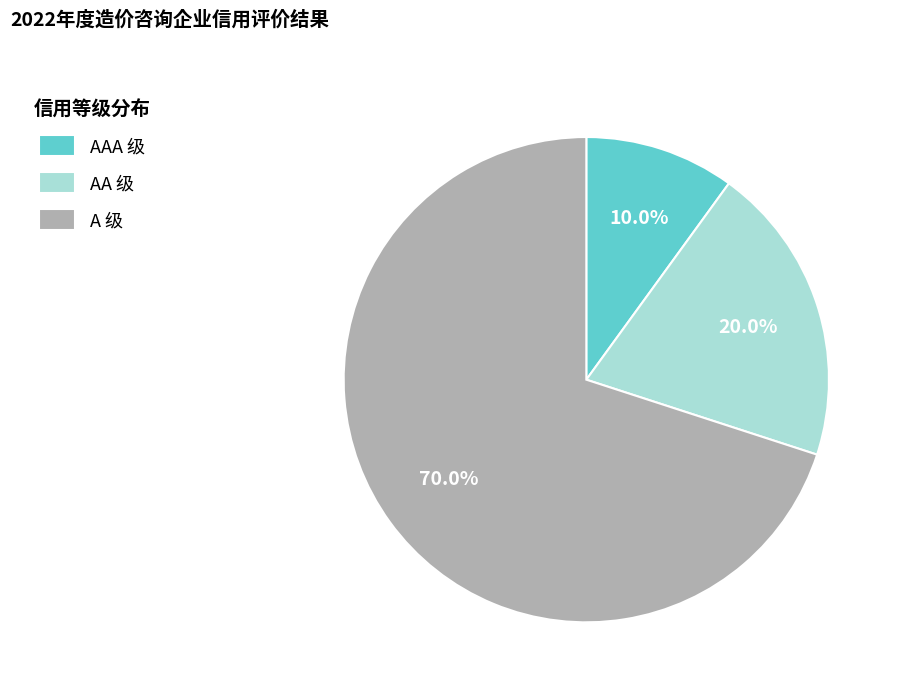

Is there a majority slice in this chart?

Yes